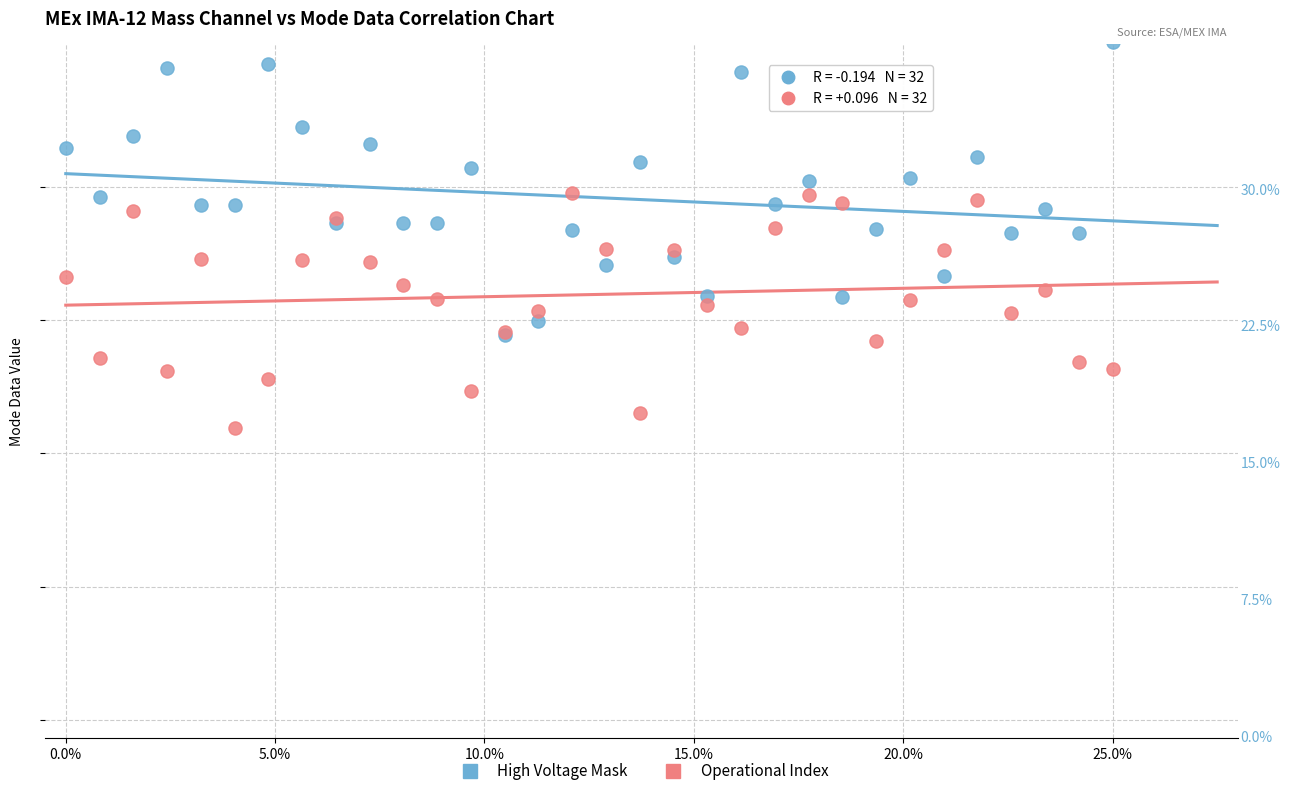

Which series contains the highest Y value?

High Voltage Mask